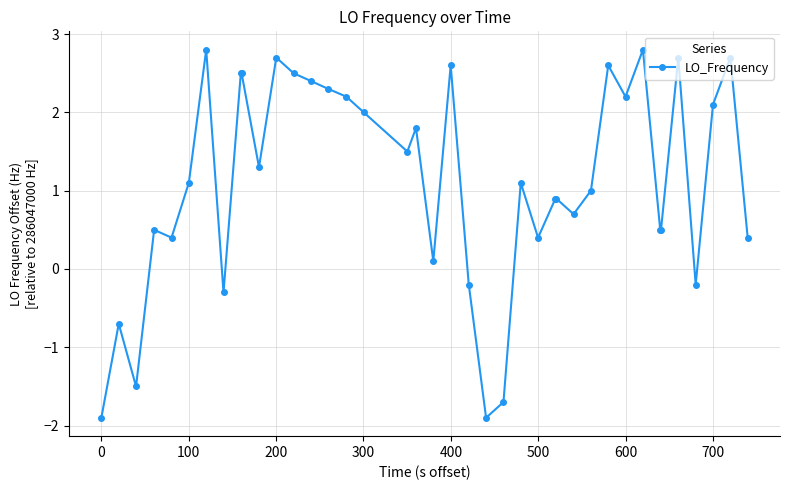

What is the value of the 8th point from the left?

-0.3